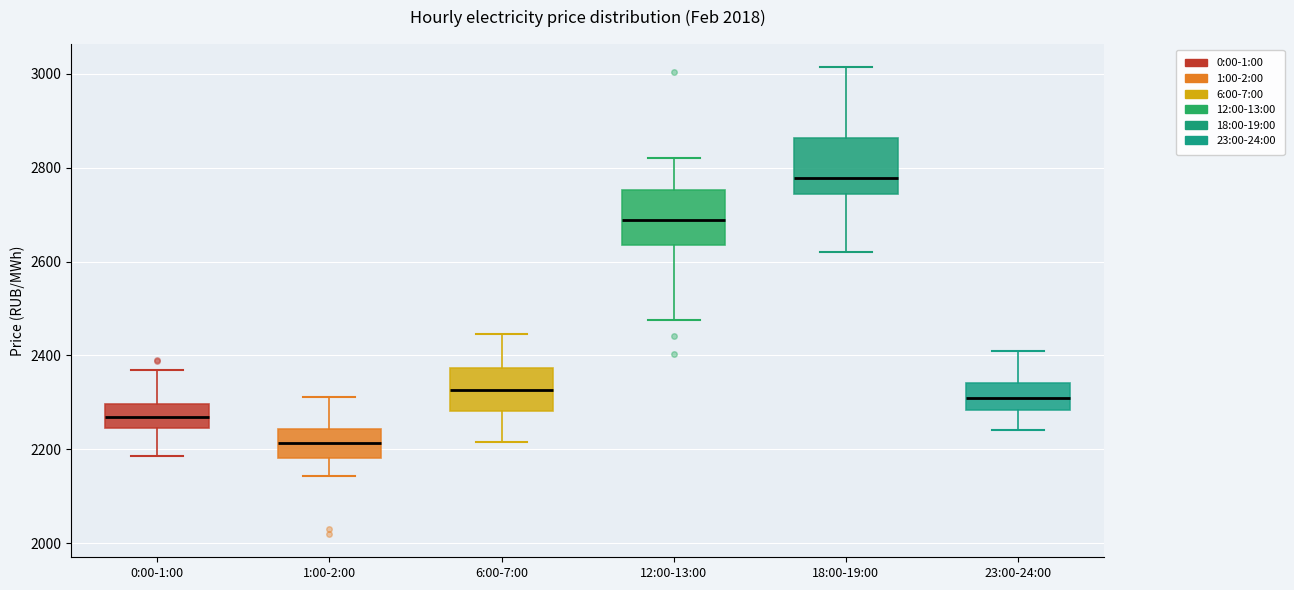

Where is the lower edge of the box for 12:00-13:00 on the y-axis? The values are not printed on the chart, so give them approximately, as read against the axis.

2640